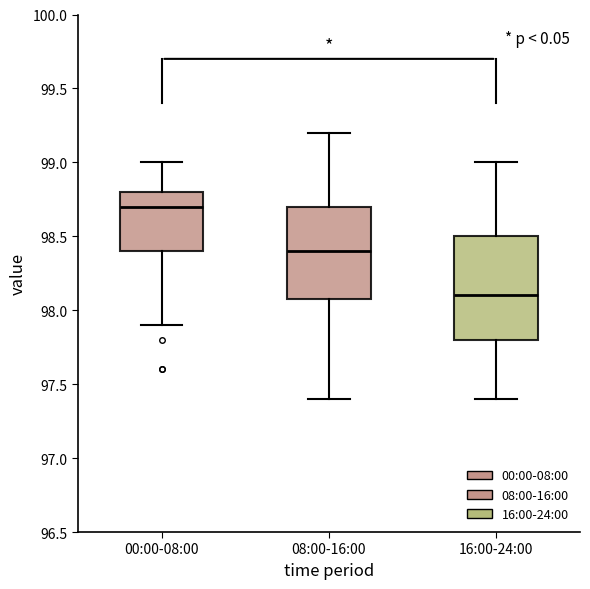

Reading left to right, read every box against the y-axis: the position of its median line, the range the box covers, and the ends of its whiskers. The values are not printed on the chart, so give them approximately, as read against the axis.

00:00-08:00: median 98.7, box 98.4 to 98.8, whiskers 97.9 to 99.0
08:00-16:00: median 98.4, box 98.1 to 98.7, whiskers 97.4 to 99.2
16:00-24:00: median 98.1, box 97.8 to 98.5, whiskers 97.4 to 99.0